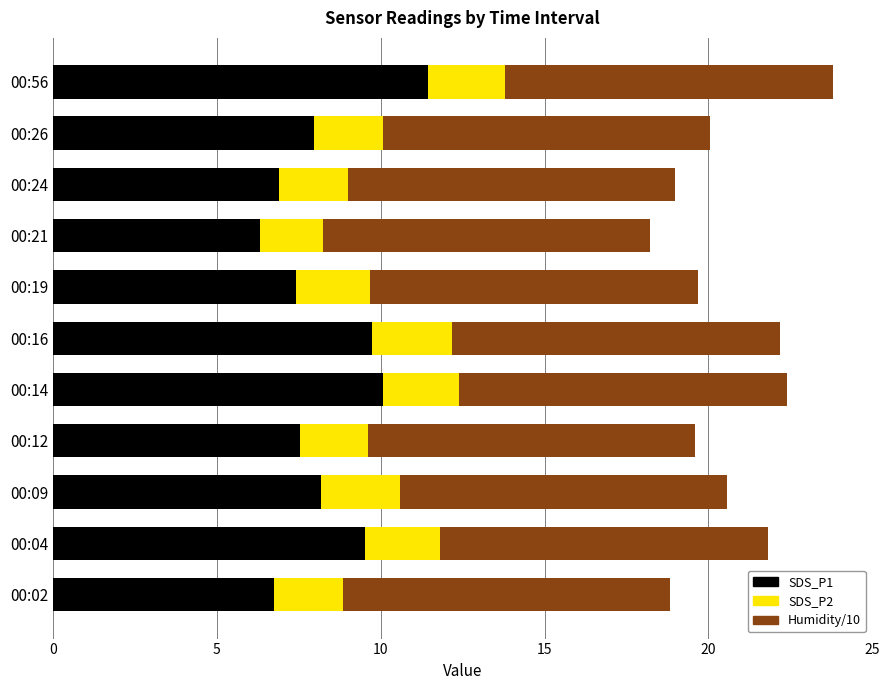

At which category is the sum across all series the highest?

00:56